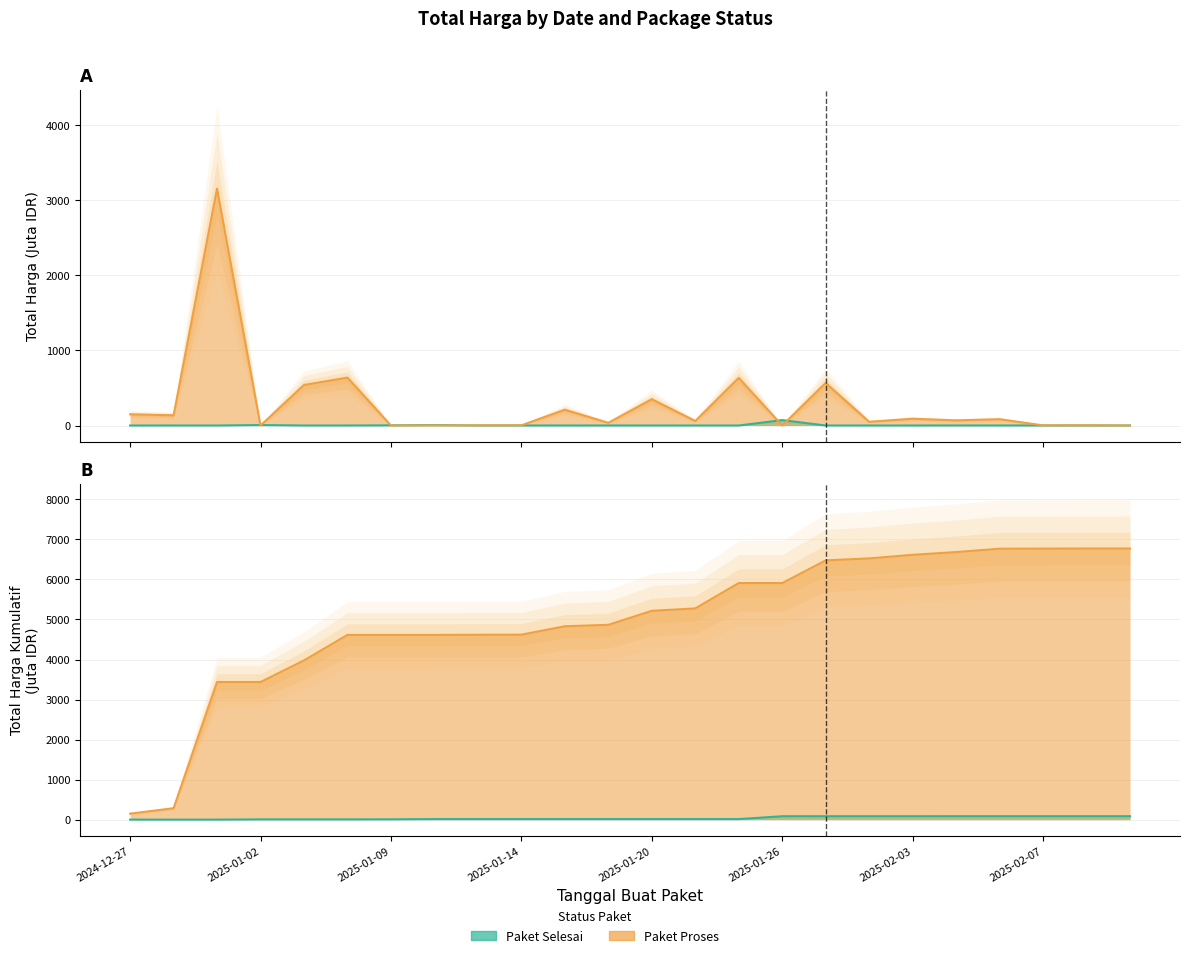

True or false: Paket Selesai has more than 2 interior local peaks.

True